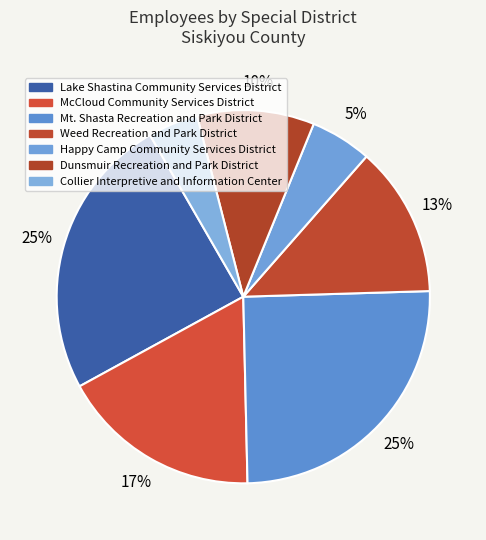

How many segments does this pie chart have?

7